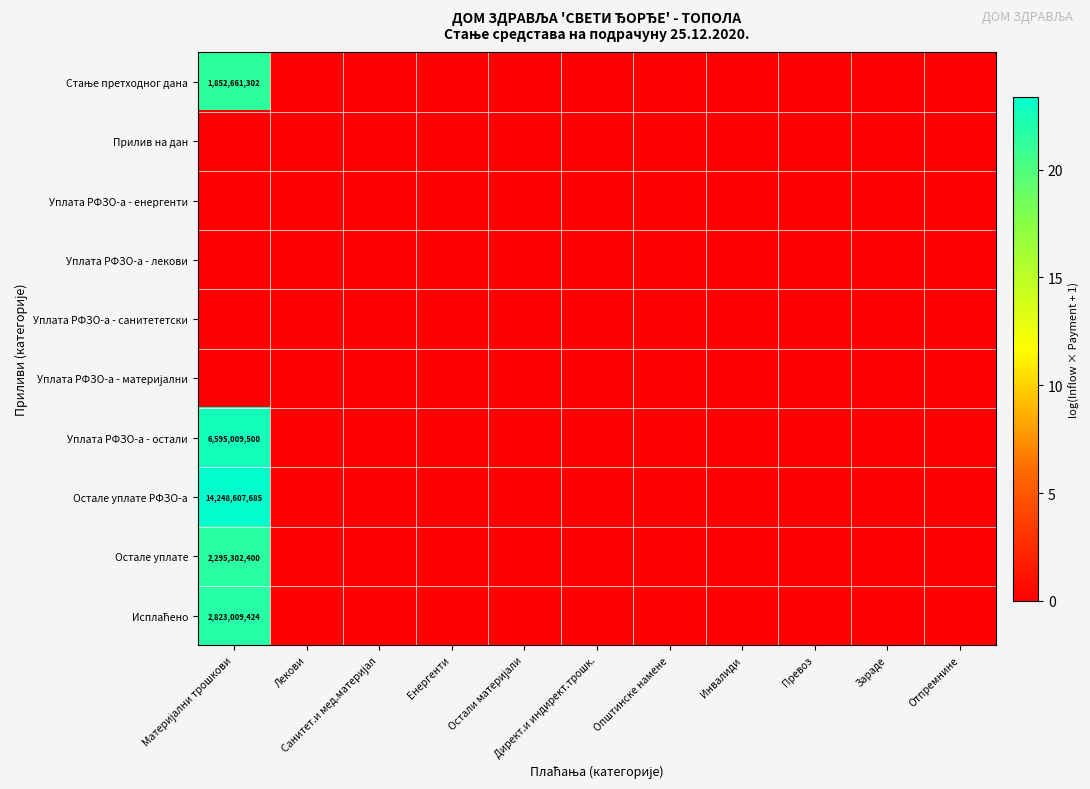

The value of Уплата РФЗО-а - енергенти at Општинске намене is 0.0. True or false?

True